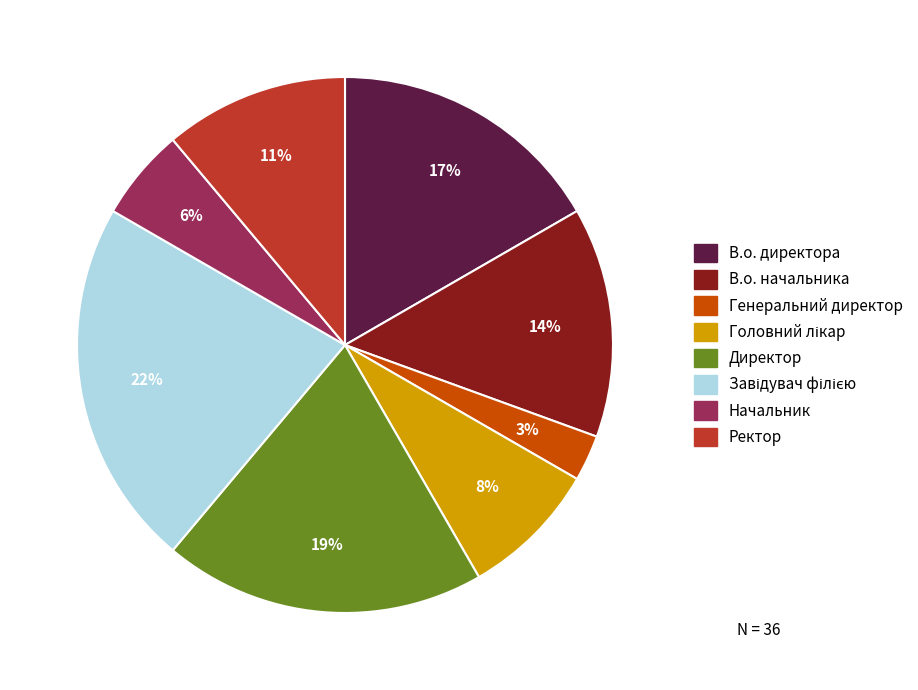

True or false: Генеральний директор accounts for 13% of the total.

False